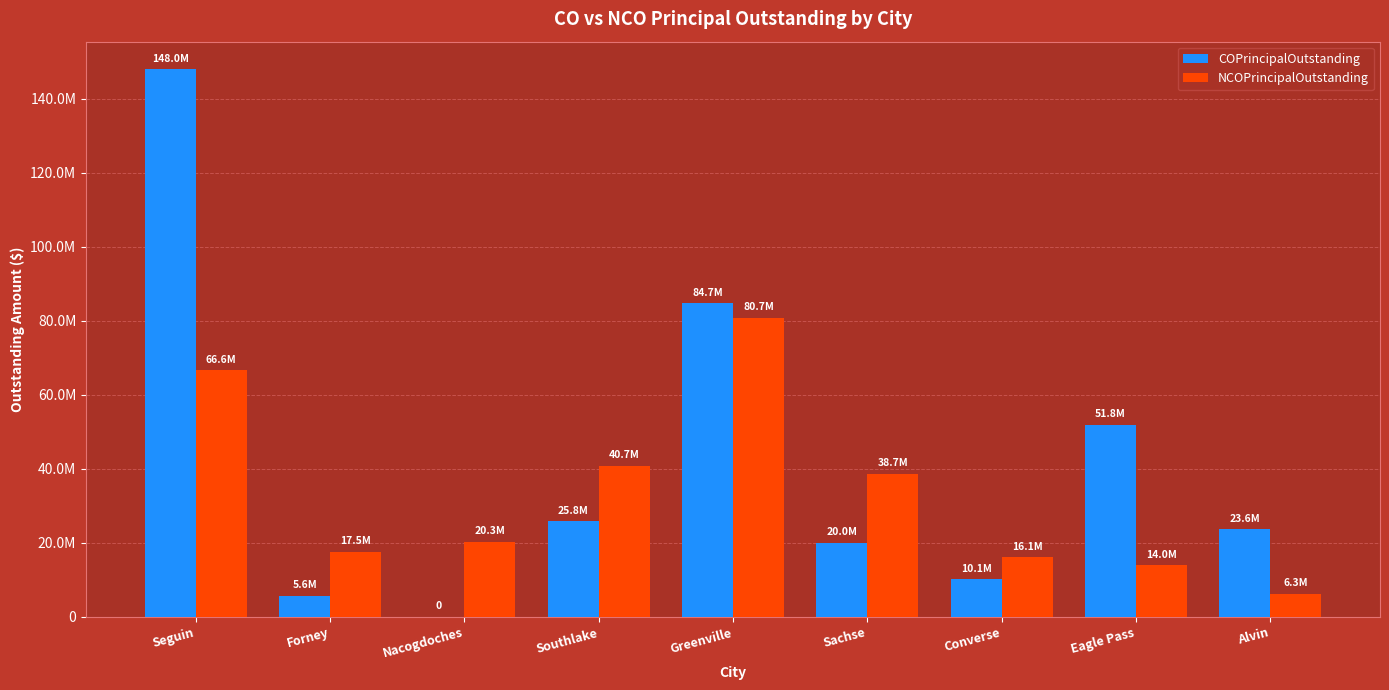

What are all the series names shown in the legend?

COPrincipalOutstanding, NCOPrincipalOutstanding